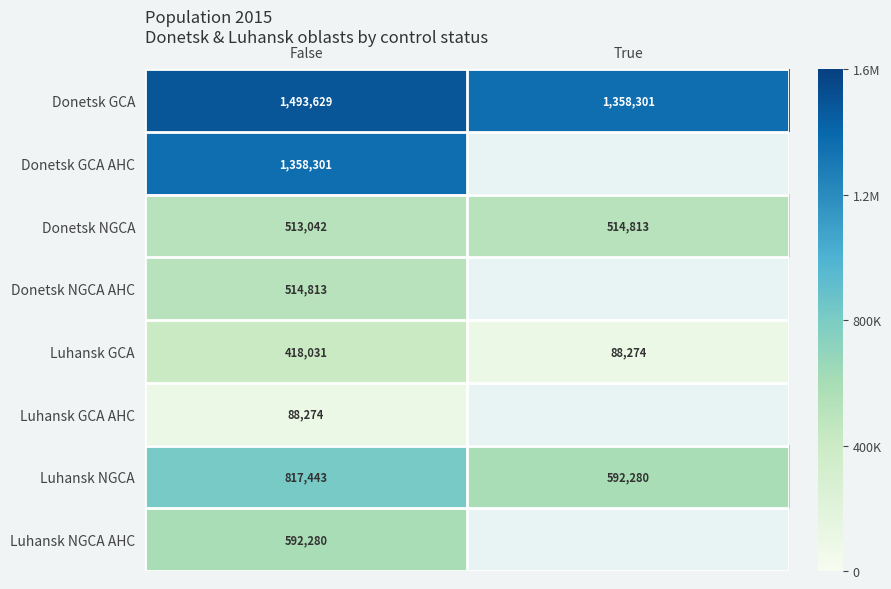

What is the average value of the Luhansk NGCA series?

704862